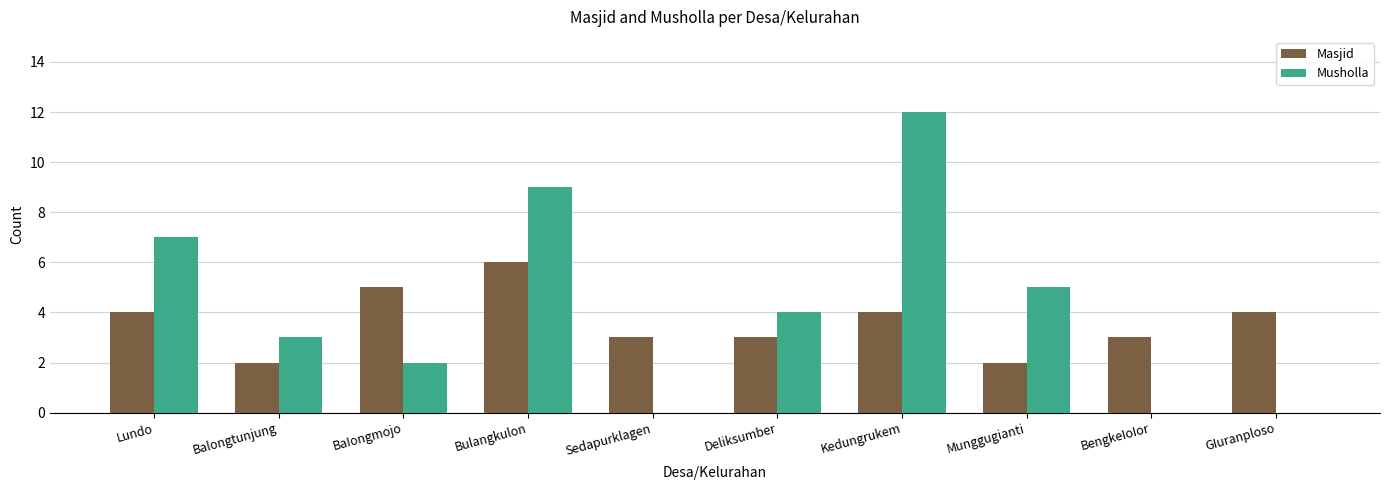

What is the maximum value for Musholla?

12